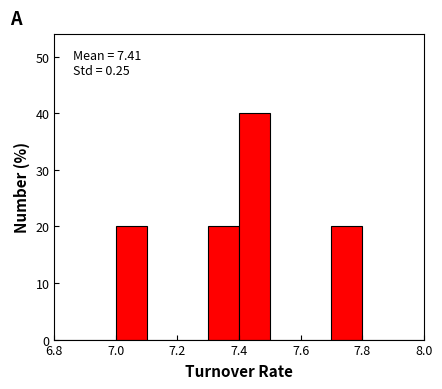

Which range on the x-axis has the tallest bar?

7.4 to 7.5